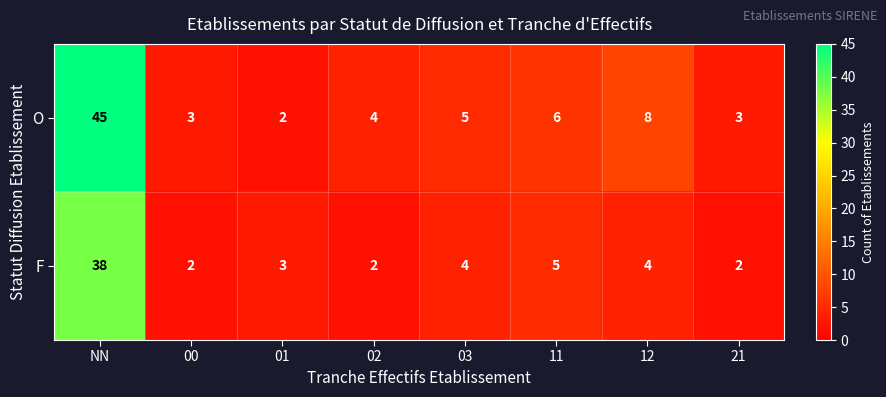

The value of F at 12 is 7. True or false?

False